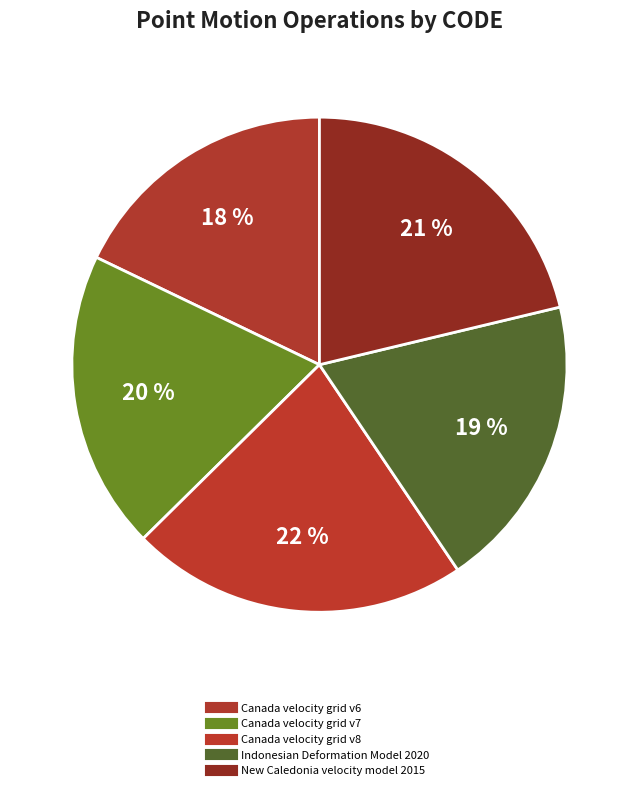

To the nearest percent, what portion does Indonesian Deformation Model 2020 represent?

19%